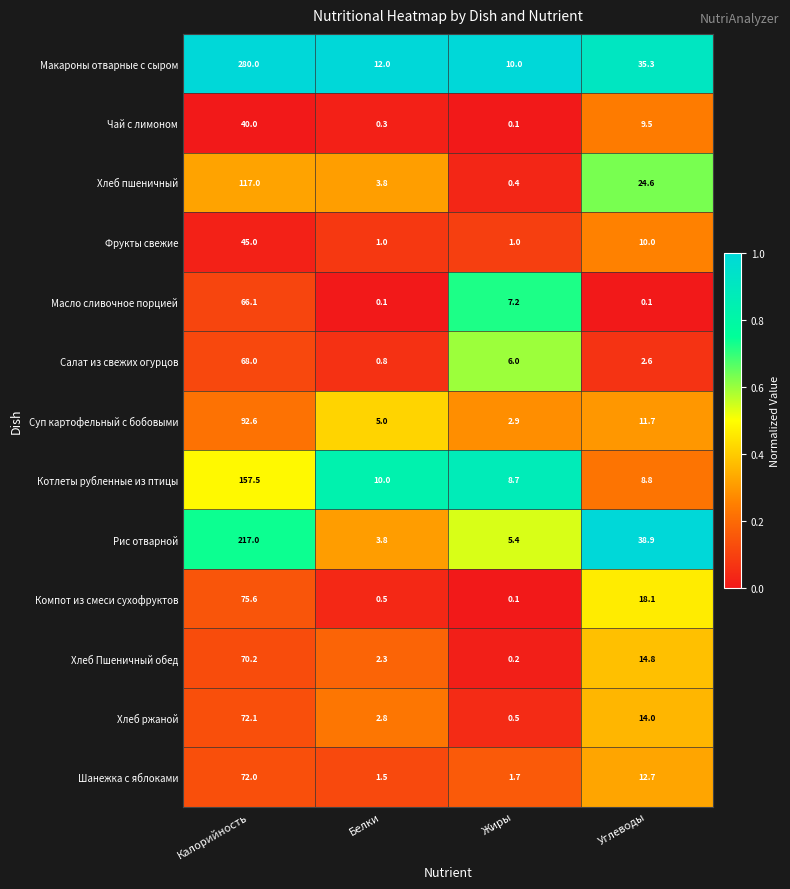

What is the maximum value for Рис отварной?

217.0